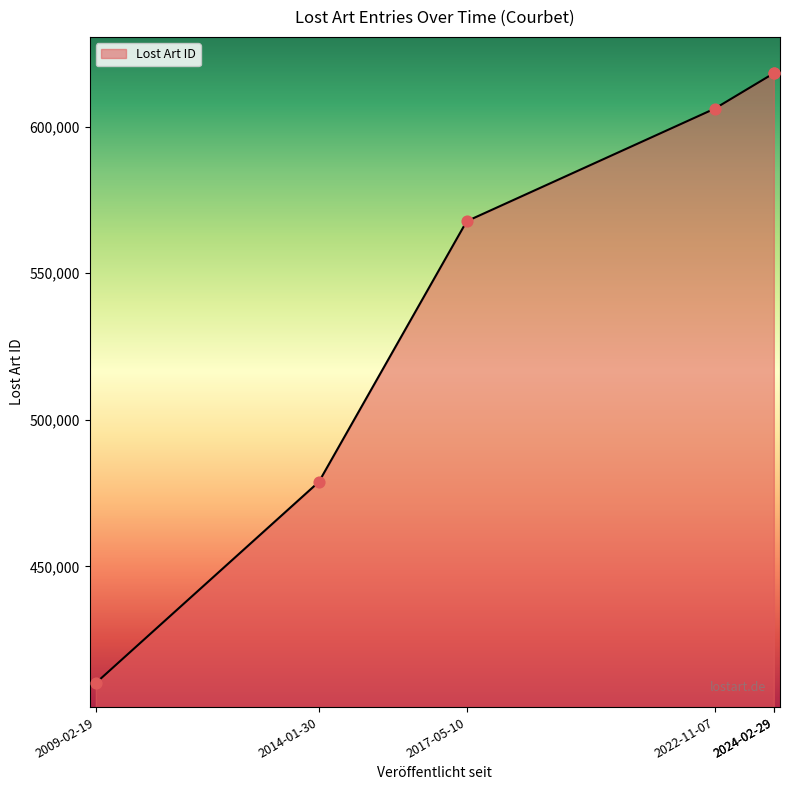

What is the change in value from 2014-01-30 to 2022-11-07?

+127210